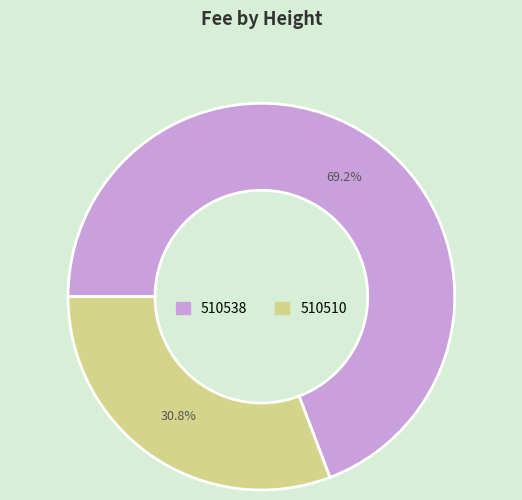

The 510510 slice represents 31% of the pie. True or false?

True